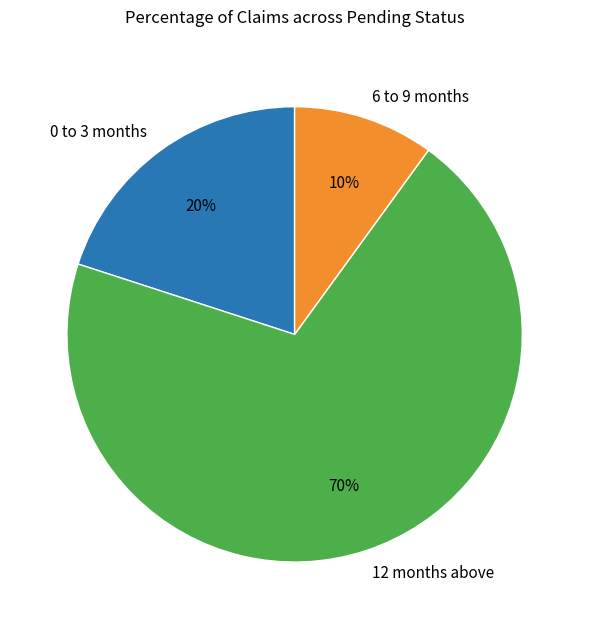

How many segments does this pie chart have?

3